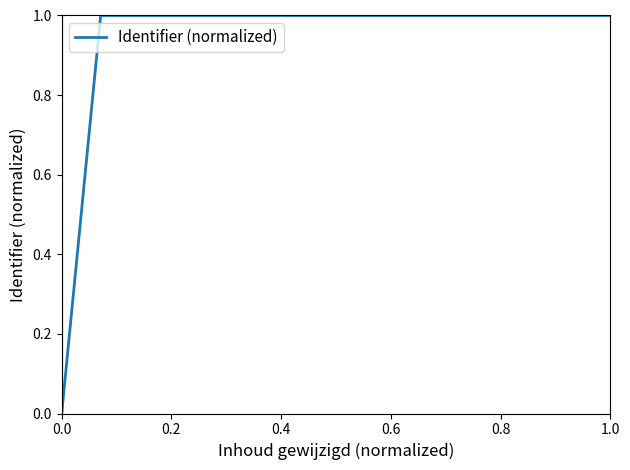

What is the average value?

0.7